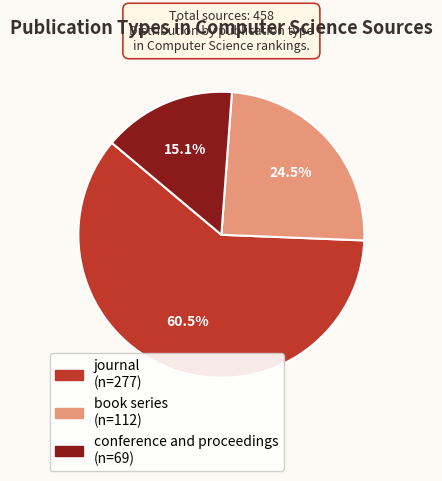

To the nearest percent, what portion does conference and proceedings represent?

15%